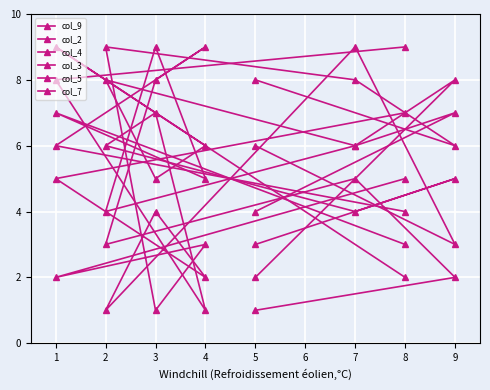

Count the number of categories in the chart.

8